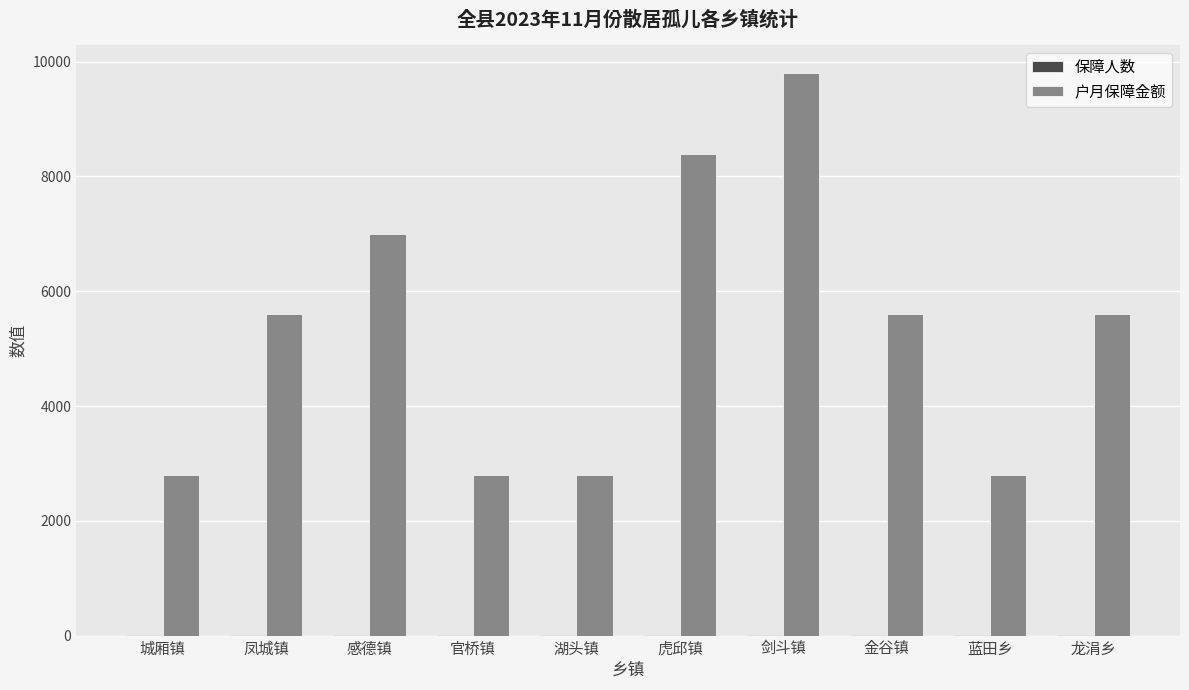

The value of 户月保障金额 at 金谷镇 is 2956. True or false?

False